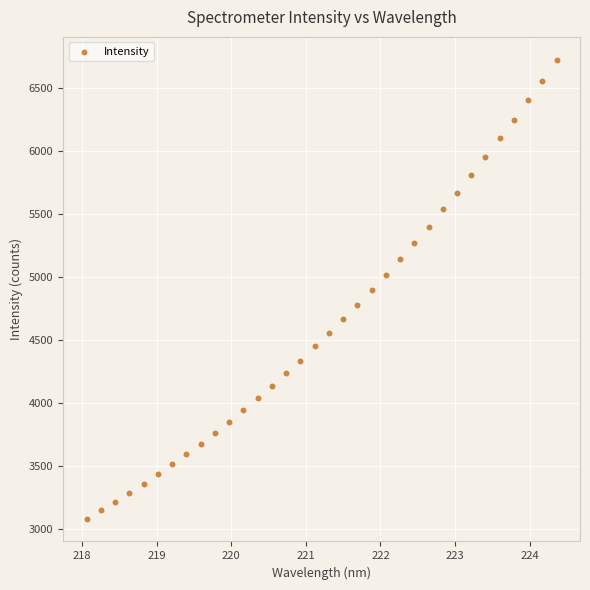

What is the range of X values (max minus min)?

6.3